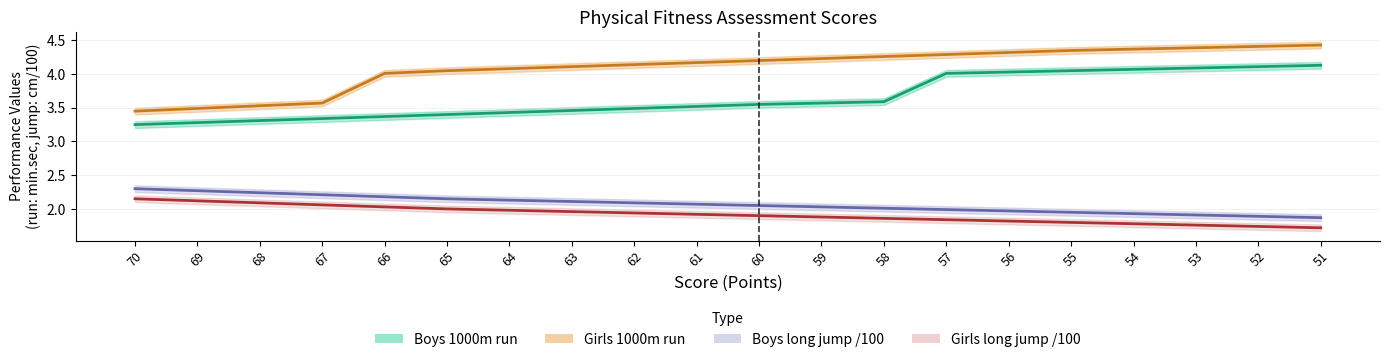

Reading left to right, list all the values displayed in this chart.

Boys 1000m run: 3.2	3.3	3.3	3.3	3.4	3.4	3.4	3.5	3.5	3.5	3.5	3.6	3.6	4.0	4.0	4.0	4.1	4.1	4.1	4.1
Girls 1000m run: 3.5	3.5	3.5	3.6	4.0	4.0	4.1	4.1	4.1	4.2	4.2	4.2	4.3	4.3	4.3	4.3	4.4	4.4	4.4	4.4
Boys long jump /100: 2.3	2.3	2.2	2.2	2.2	2.1	2.1	2.1	2.1	2.1	2.0	2.0	2.0	2.0	2.0	1.9	1.9	1.9	1.9	1.9
Girls long jump /100: 2.1	2.1	2.1	2.1	2.0	2.0	2.0	2.0	1.9	1.9	1.9	1.9	1.9	1.8	1.8	1.8	1.8	1.8	1.7	1.7